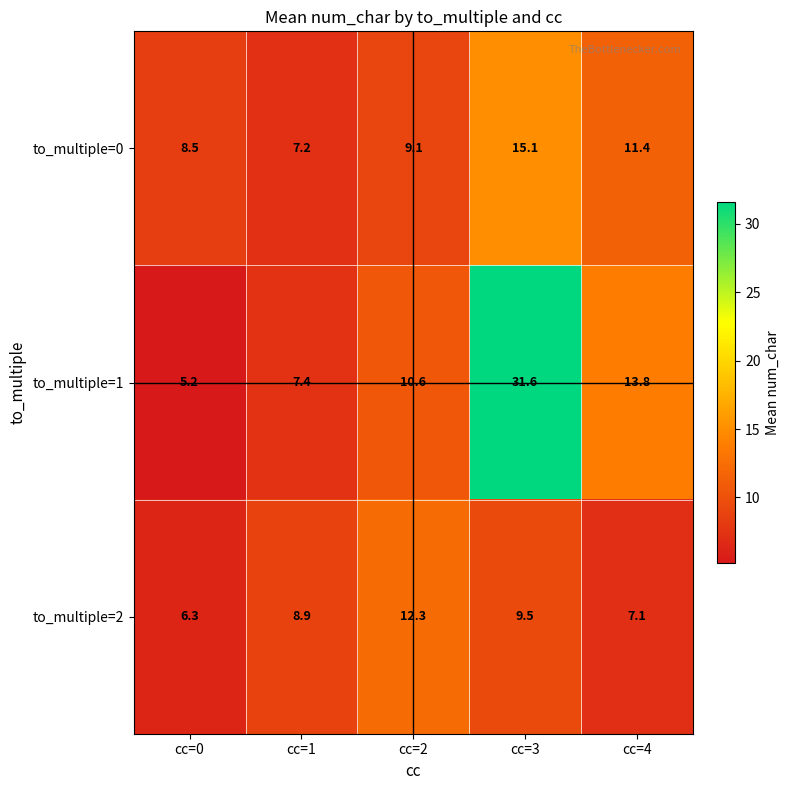

What is the total value across all series at cc=3?

56.2